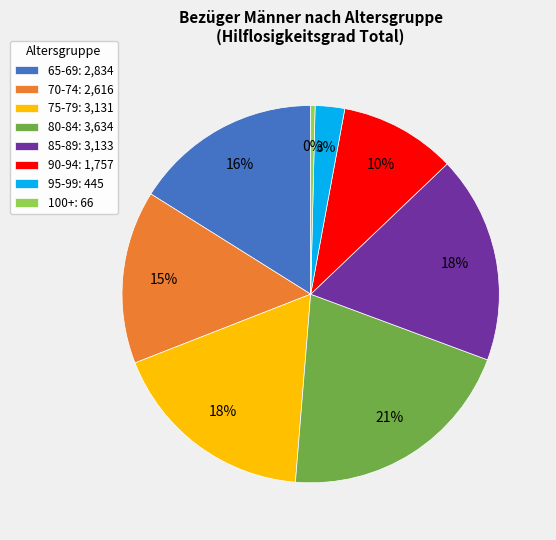

How many slices are in this pie chart?

8